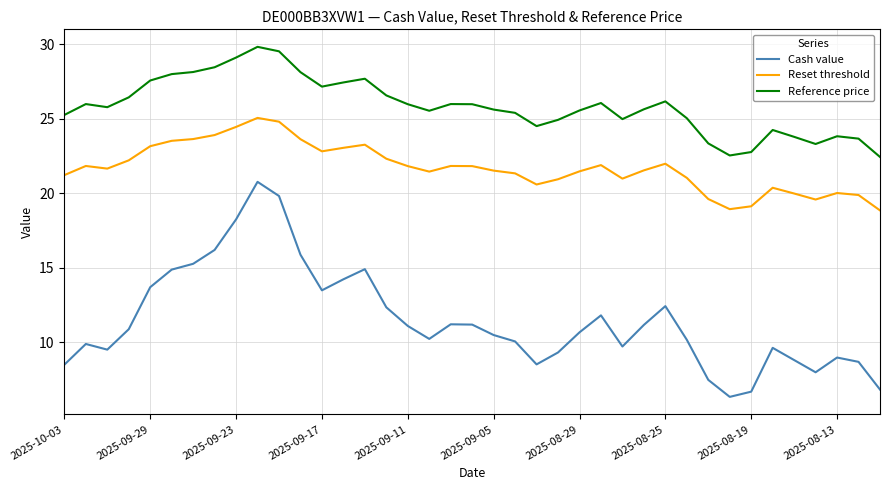

Which series has the largest range (max minus min)?

Cash value